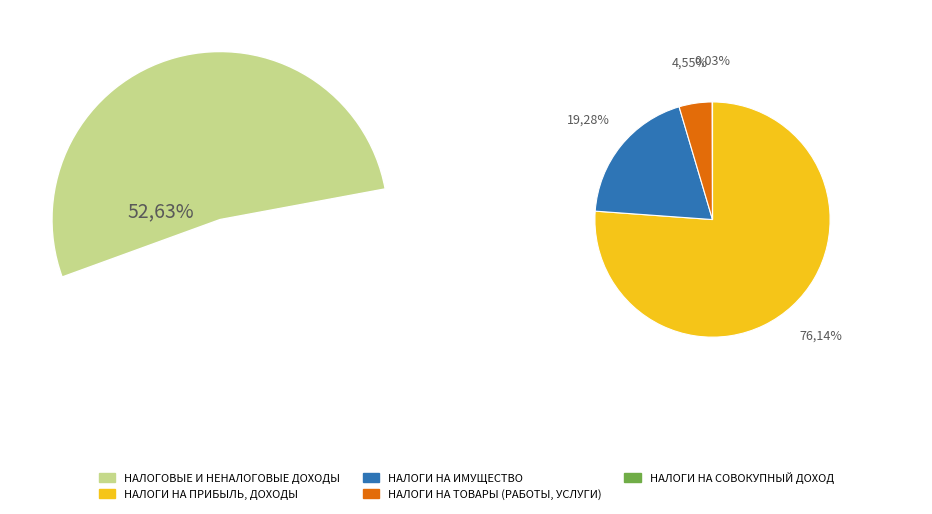

What is the majority slice?

НАЛОГОВЫЕ И НЕНАЛОГОВЫЕ ДОХОДЫ